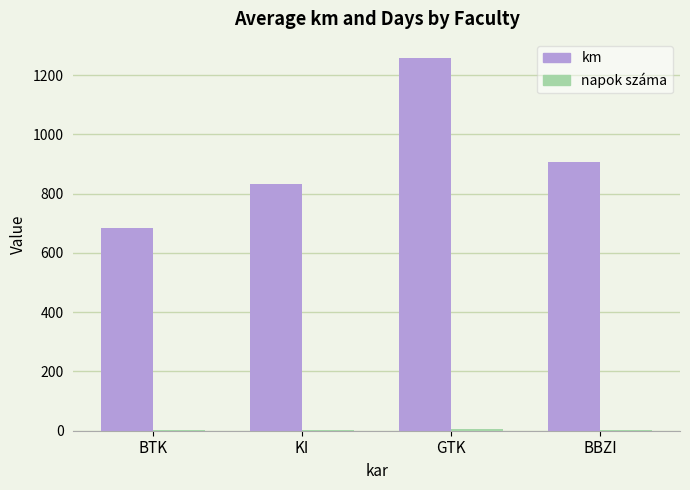

List the labels in order of km value, largest first.

GTK, BBZI, KI, BTK